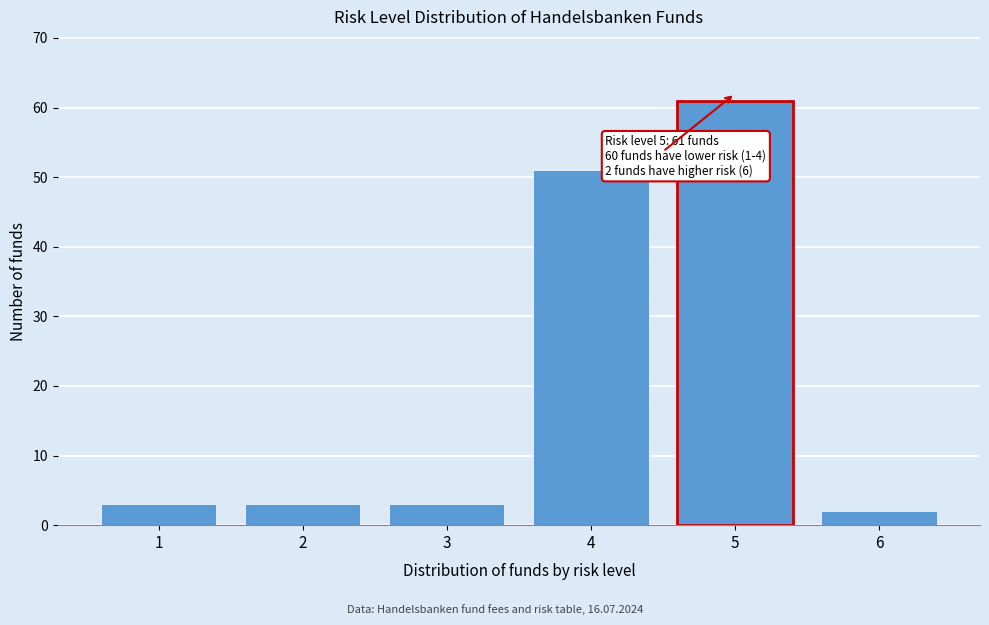

Reading left to right, what are all the values shown in this chart?

3	3	3	51	61	2